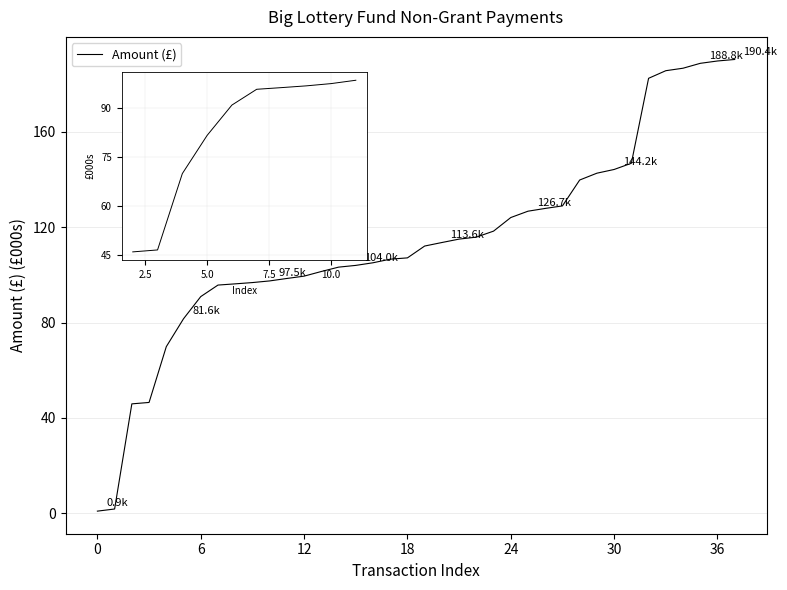

How many values exceed 112?

19